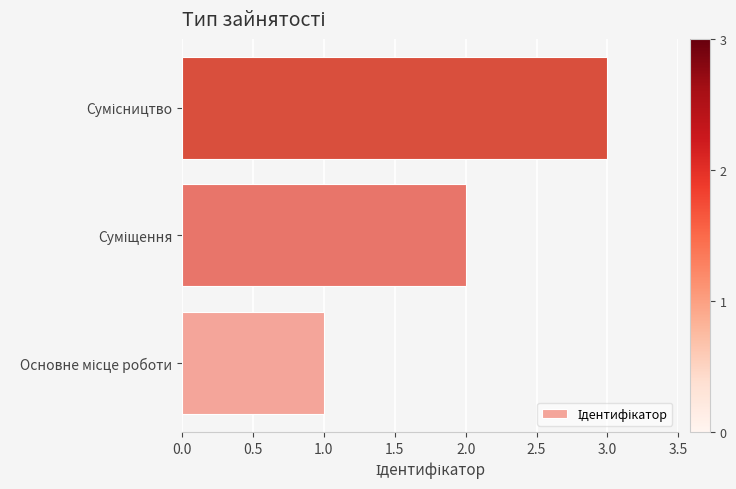

What is the sum of all values?

6